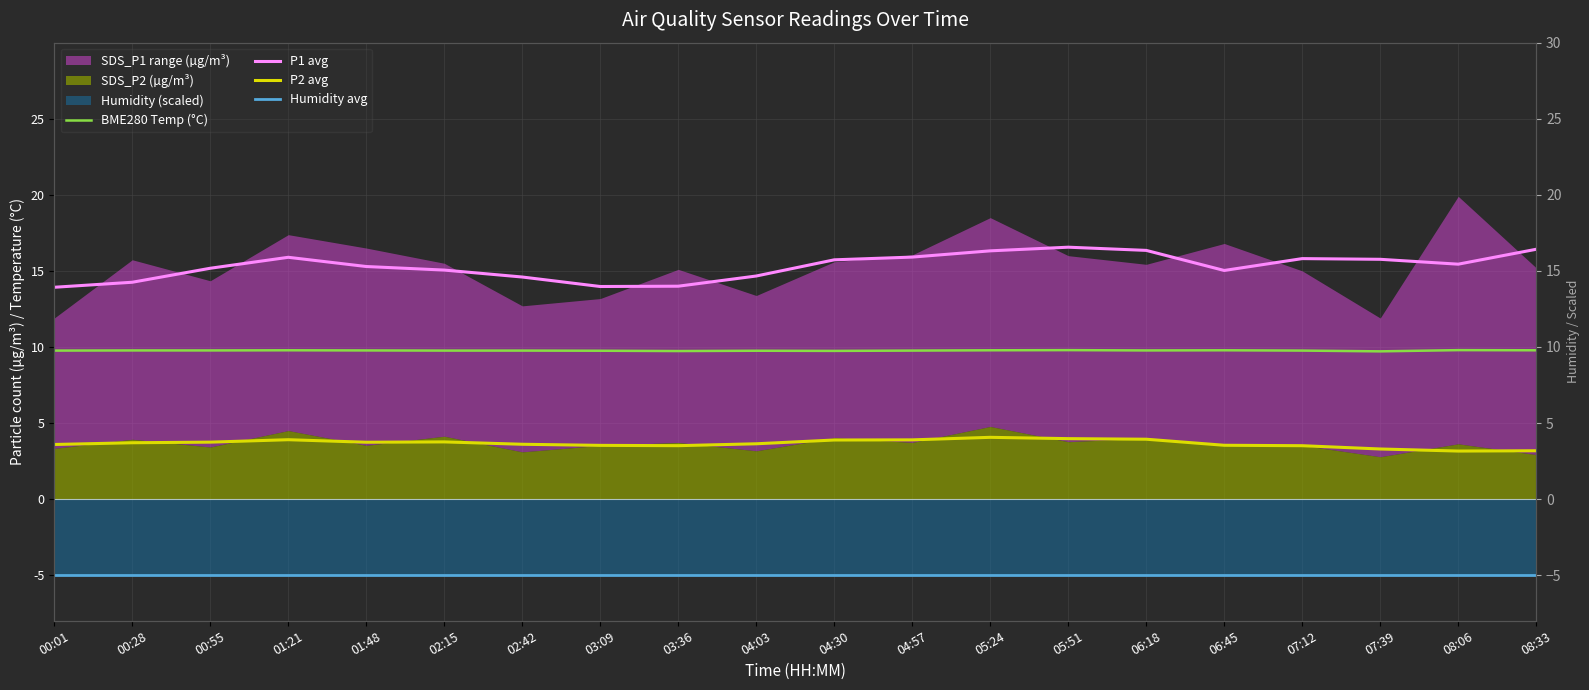

How many data points in P1 avg are less than 15?

6